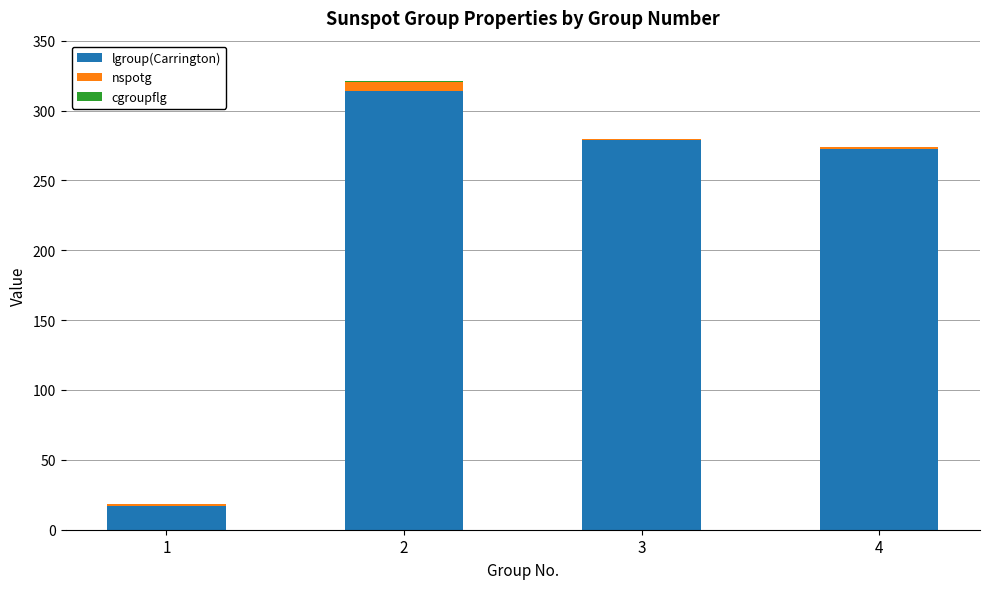

The value of lgroup(Carrington) at 3 is 189.0. True or false?

False